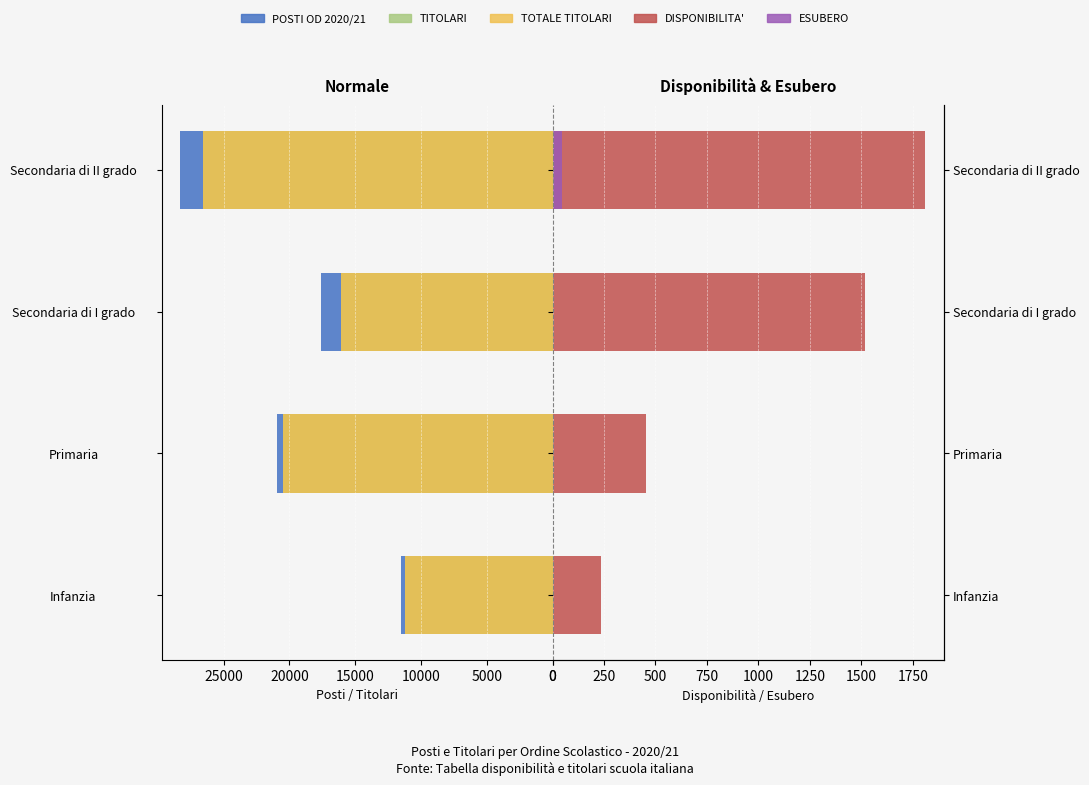

Reading left to right, transcribe all the data shown in this chart.

POSTI OD 2020/21: 11487	20914	17634	28310
TITOLARI: 11252	20460	16114	26540
TOTALE TITOLARI: 11252	20460	16116	26548
DISPONIBILITA': 235	454	1518	1809
ESUBERO: 0	0	0	47